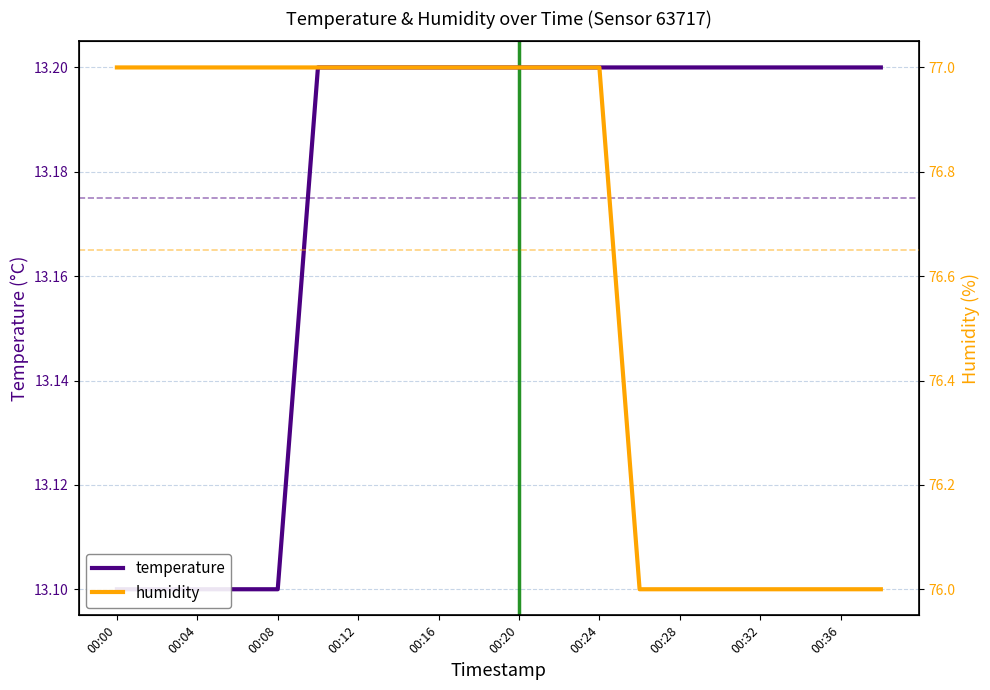

Is it true that humidity equals 51.9 at 00:32?

False